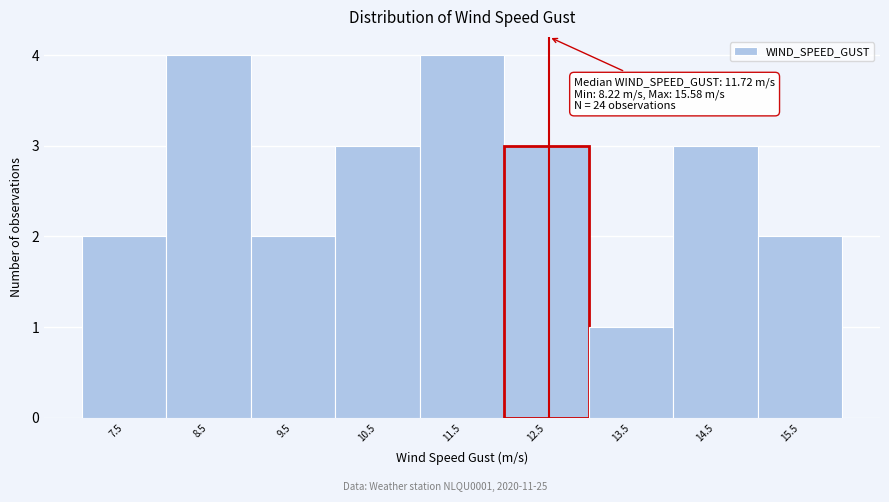

Reading right to left, list all the values displayed in this chart.

2	3	1	3	4	3	2	4	2